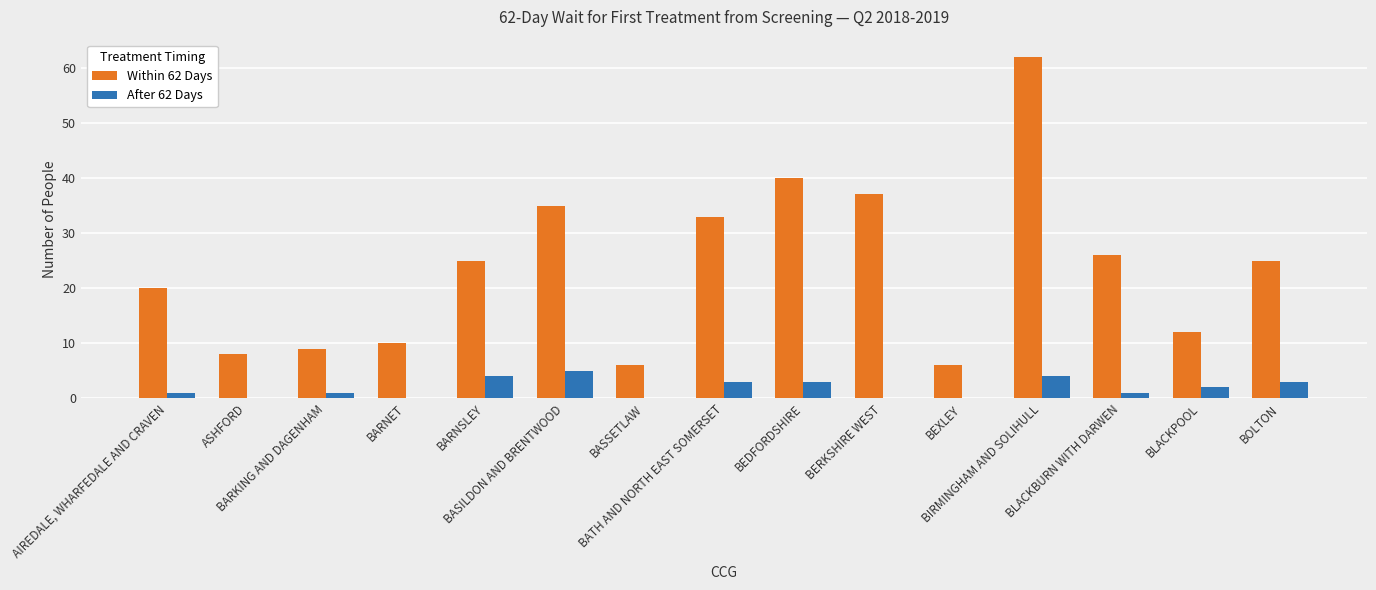

Reading right to left, list all the values displayed in this chart.

Within 62 Days: 25	12	26	62	6	37	40	33	6	35	25	10	9	8	20
After 62 Days: 3	2	1	4	0	0	3	3	0	5	4	0	1	0	1